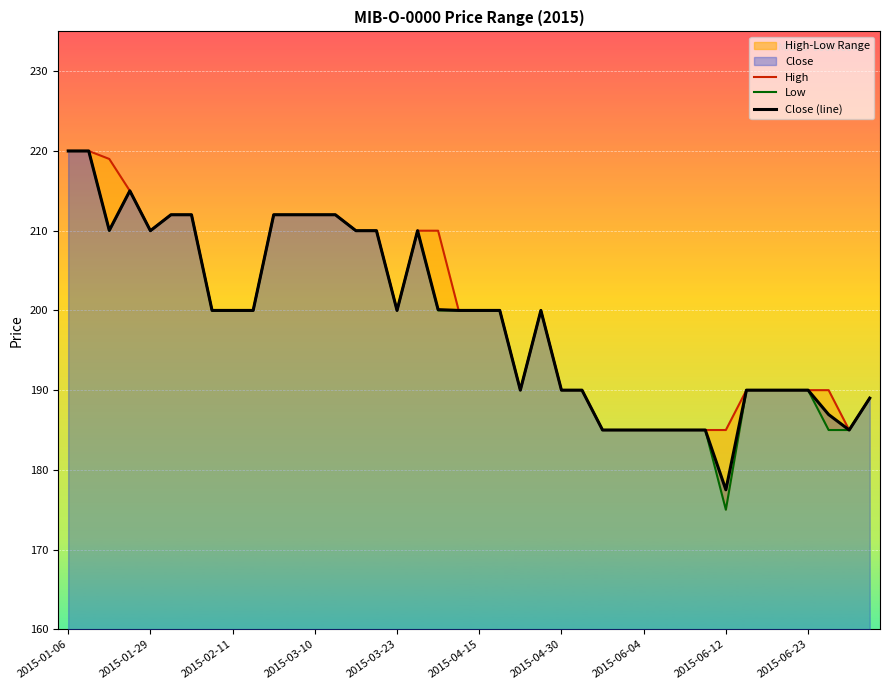

Is the value of Low at 21 greater than the value of Close (line) at 22?

Yes